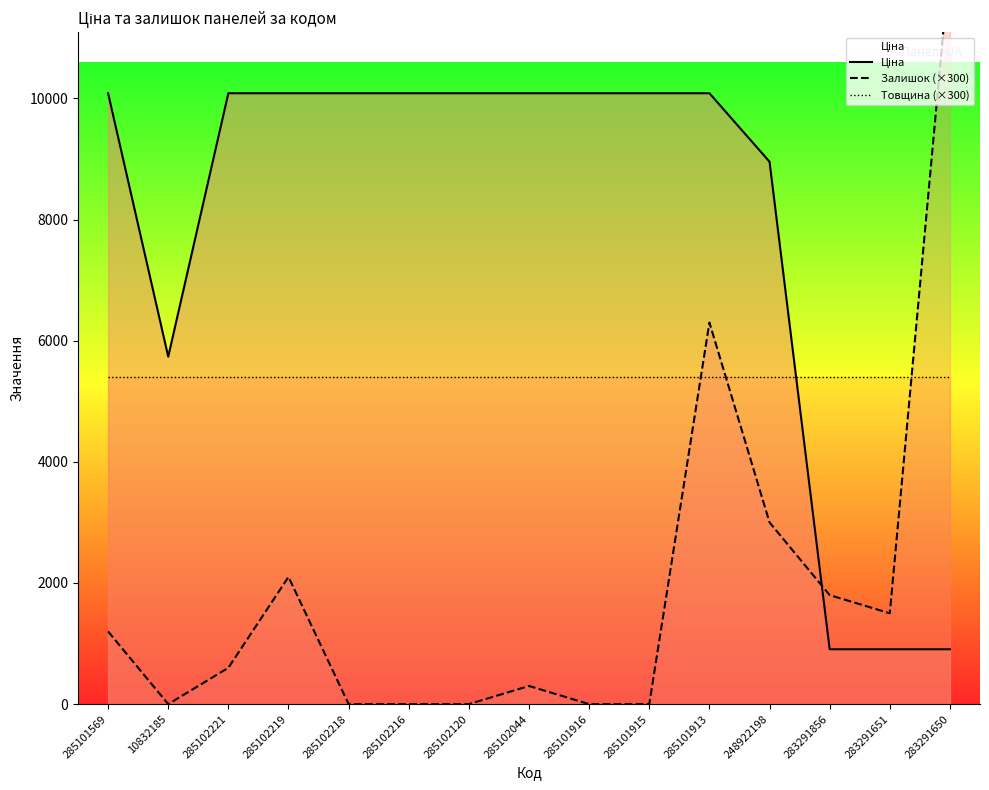

List the labels in order of Залишок (×300) value, smallest first.

10832185, 285102218, 285102216, 285102120, 285101916, 285101915, 285102044, 285102221, 285101569, 283291651, 283291856, 285102219, 248922198, 285101913, 283291650